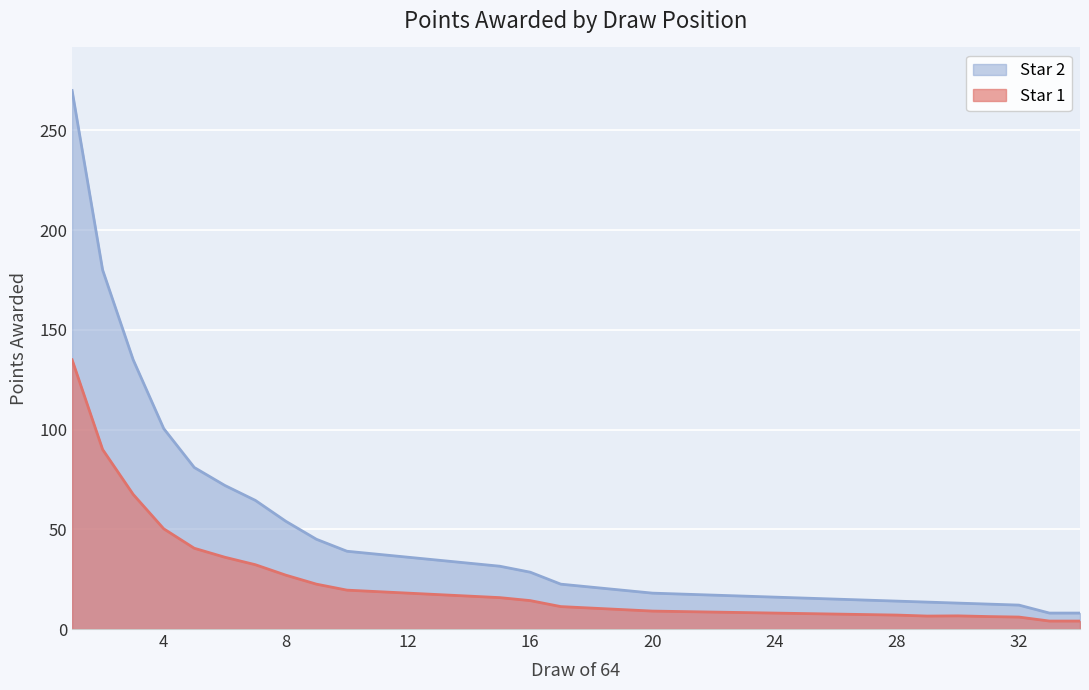

True or false: Star 1 and Star 2 intersect in this chart.

False